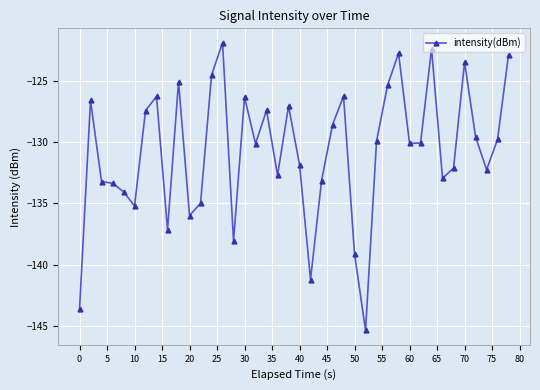

What is the difference between the second highest and second lowest values?

21.3